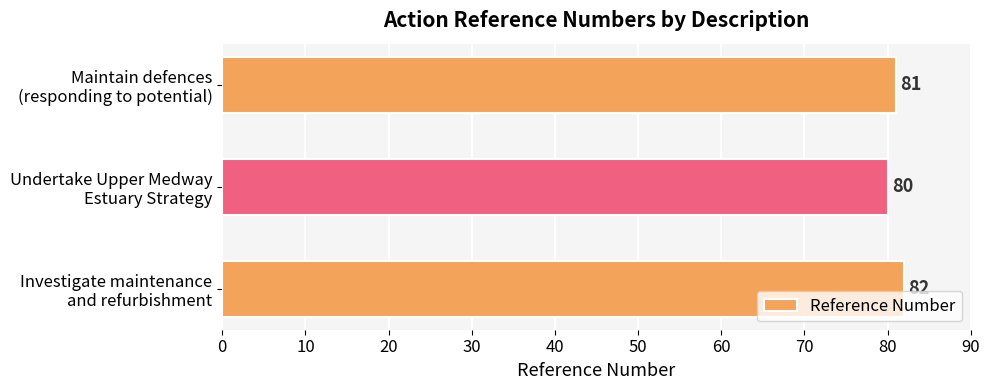

Reading bottom to top, what are all the values shown in this chart?

82	80	81